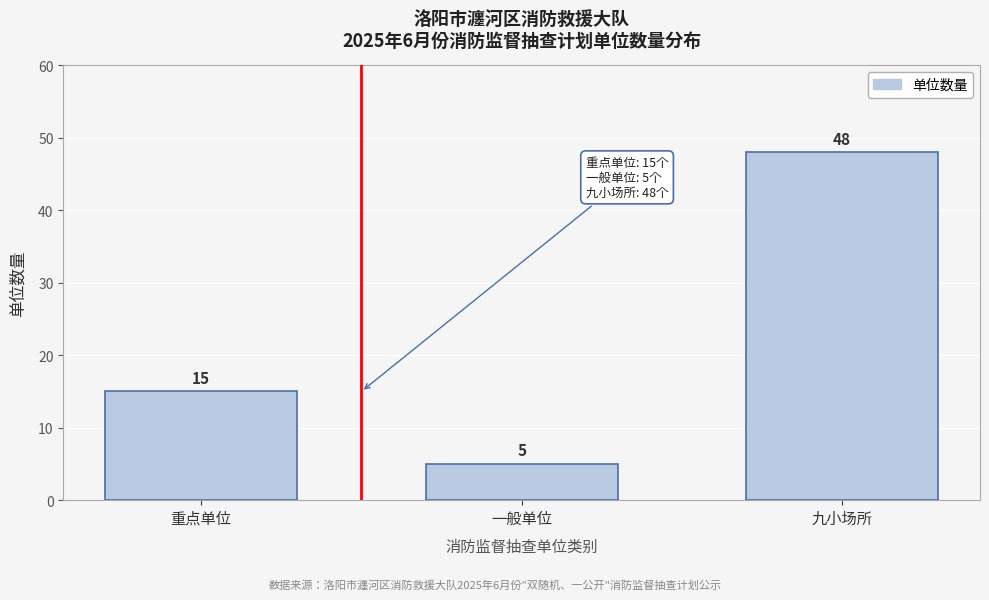

Reading right to left, extract all data points from this chart.

九小场所=48	一般单位=5	重点单位=15